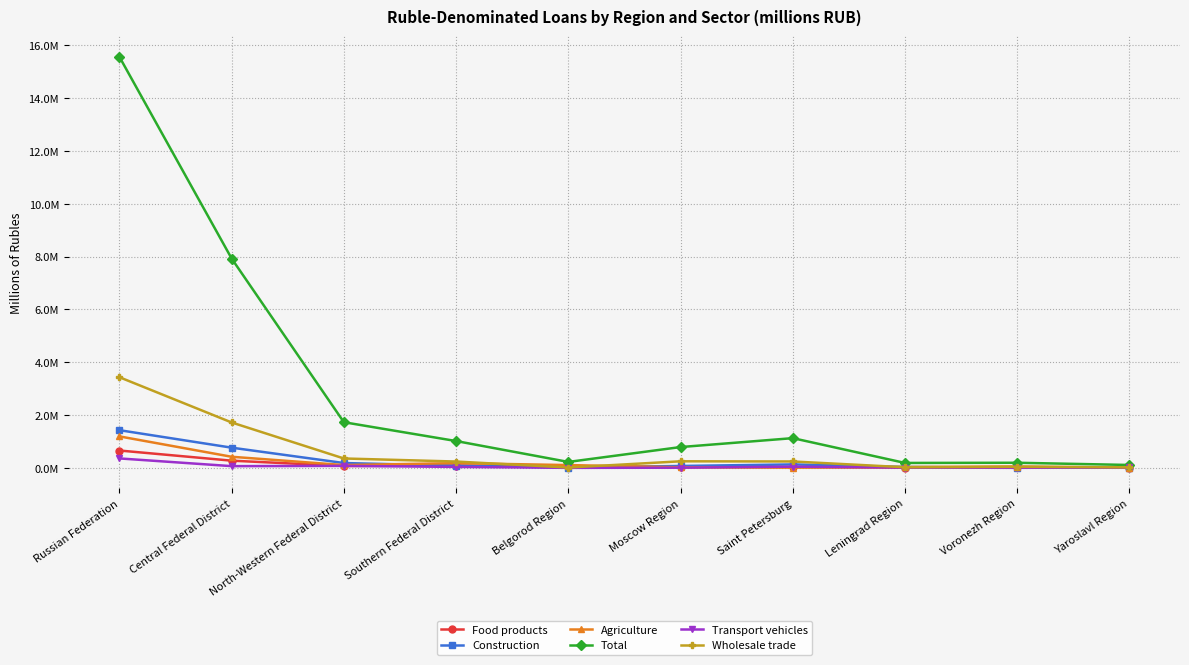

What is the total value across all series at North-Western Federal District?

2517015